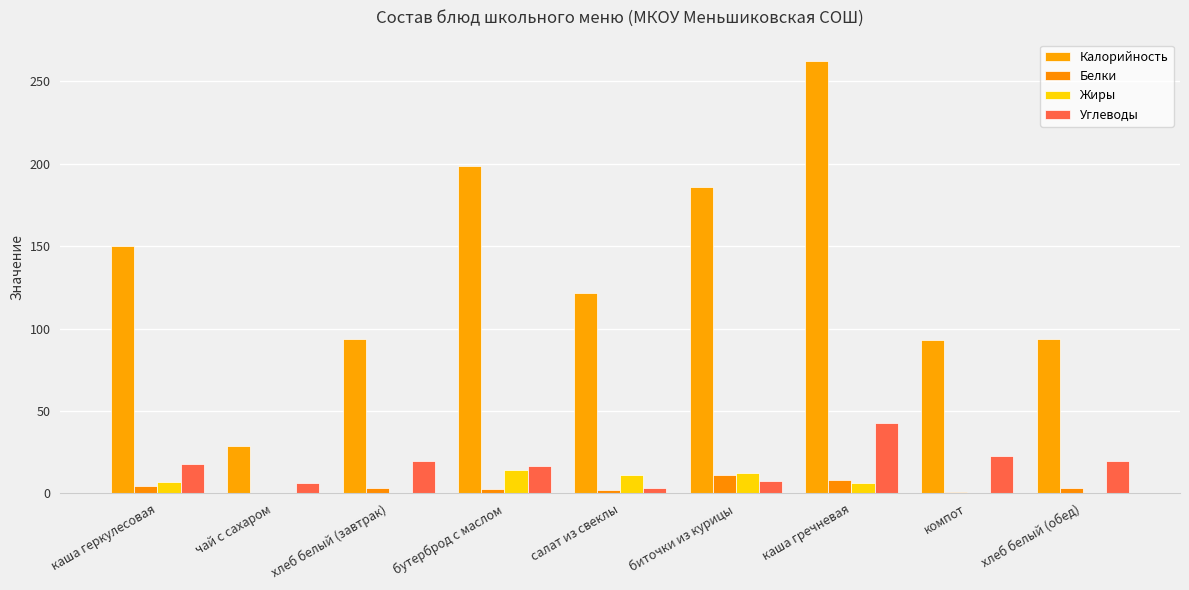

What are all the series names shown in the legend?

Калорийность, Белки, Жиры, Углеводы